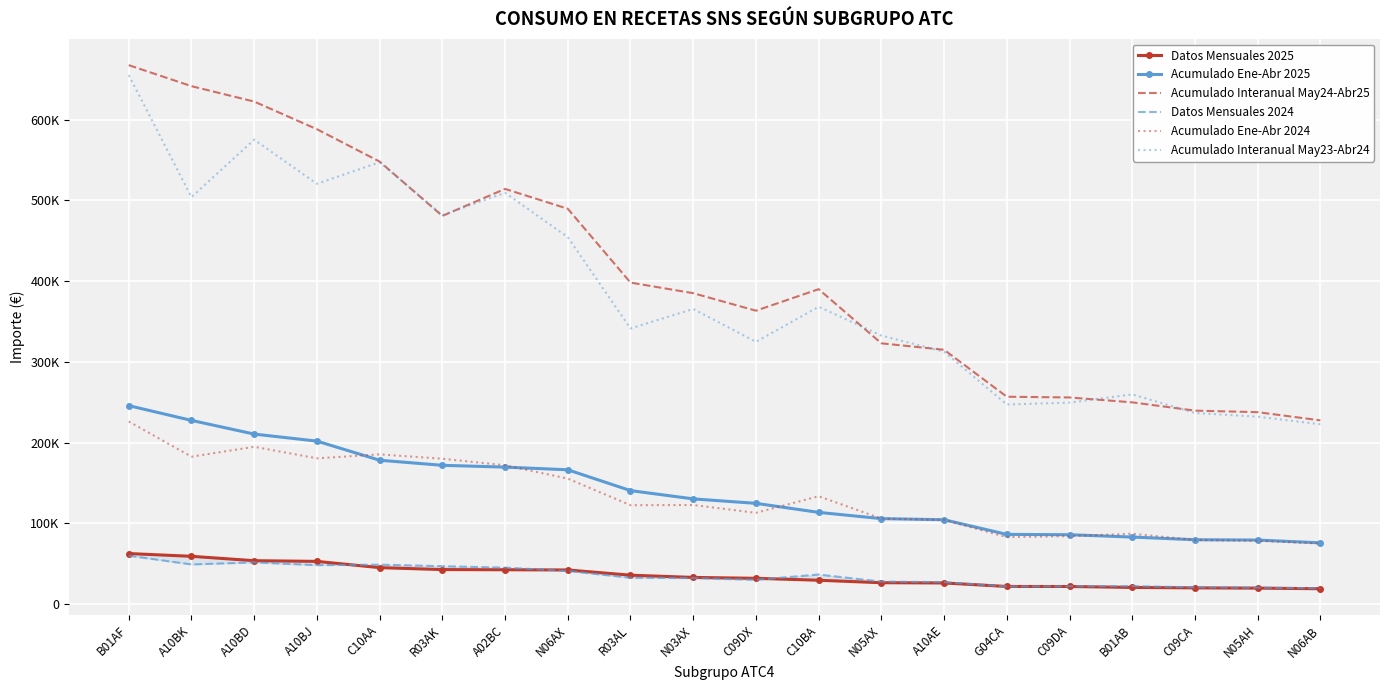

How many interior local valleys does the Datos Mensuales 2024 series have?

4